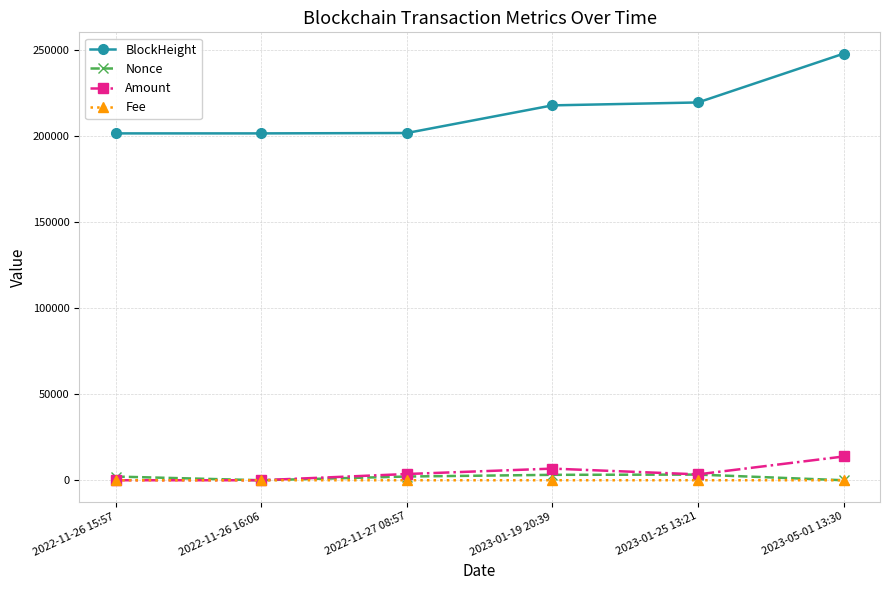

What is the maximum value for BlockHeight?

247689.0